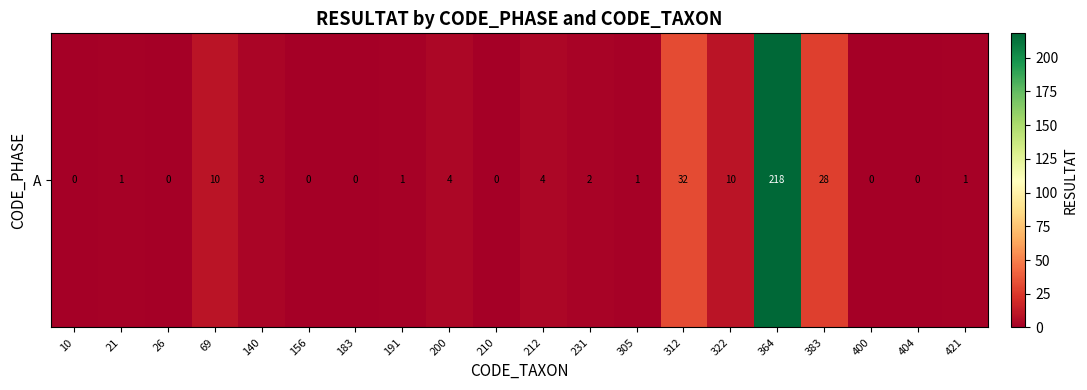

Reading left to right, transcribe all the data shown in this chart.

10=0	21=1	26=0	69=10	140=3	156=0	183=0	191=1	200=4	210=0	212=4	231=2	305=1	312=32	322=10	364=218	383=28	400=0	404=0	421=1